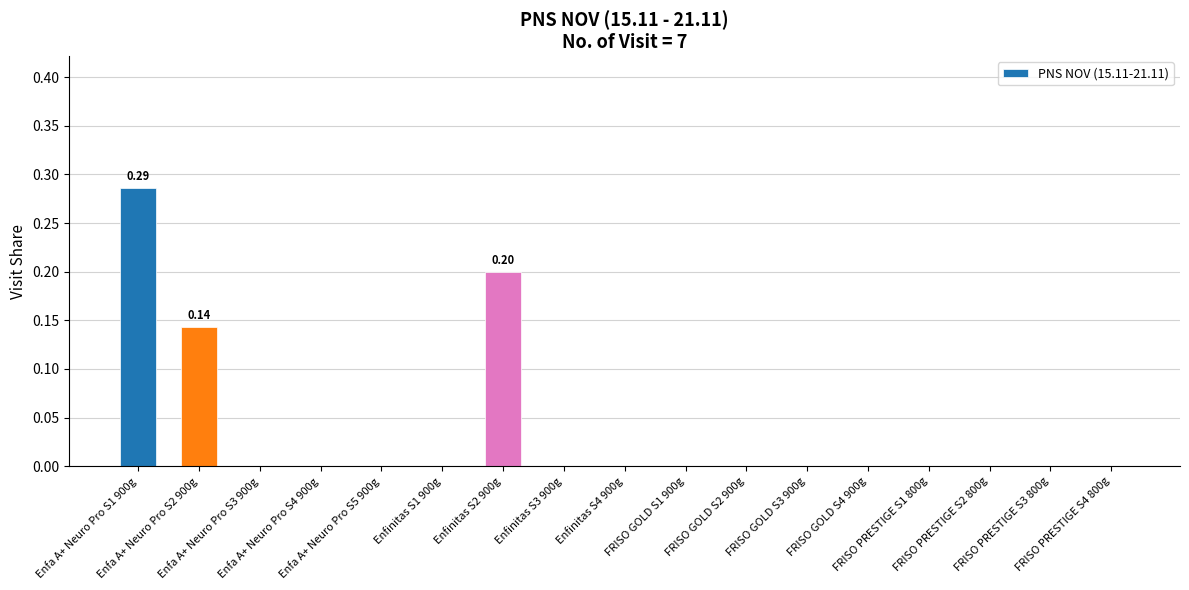

What is the sum of all values?

0.6